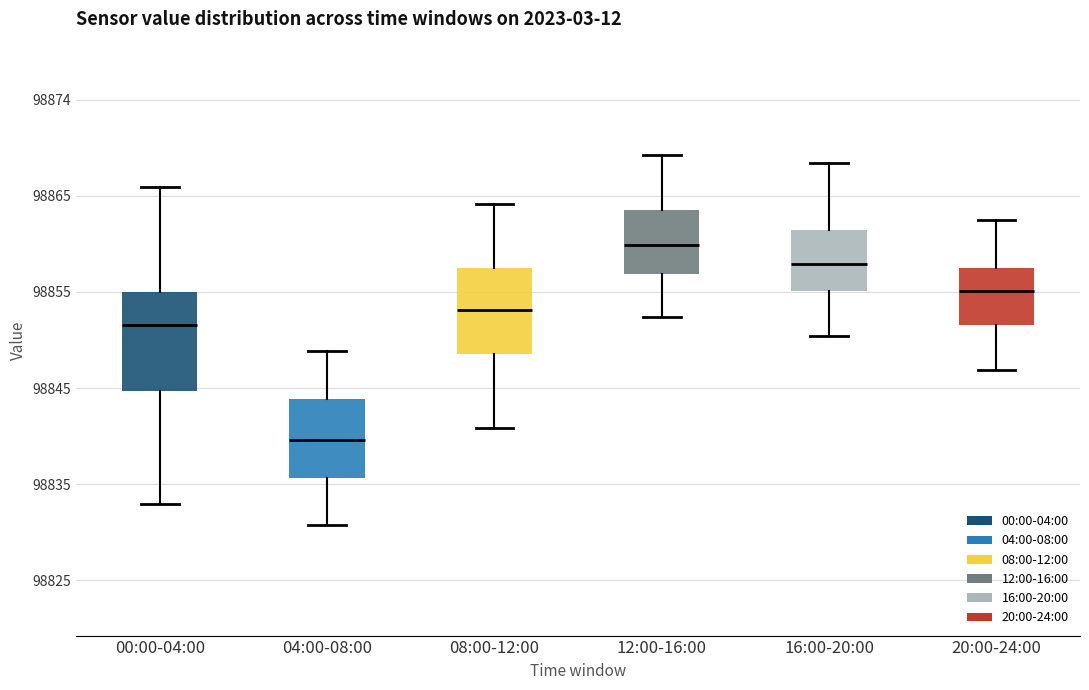

Reading left to right, read every box against the y-axis: the position of its median line, the range the box covers, and the ends of its whiskers. The values are not printed on the chart, so give them approximately, as read against the axis.

00:00-04:00: median 98851, box 98844 to 98855, whiskers 98833 to 98865
04:00-08:00: median 98839, box 98835 to 98844, whiskers 98831 to 98849
08:00-12:00: median 98853, box 98848 to 98857, whiskers 98841 to 98864
12:00-16:00: median 98860, box 98856 to 98863, whiskers 98852 to 98869
16:00-20:00: median 98858, box 98855 to 98861, whiskers 98850 to 98868
20:00-24:00: median 98855, box 98851 to 98857, whiskers 98847 to 98862